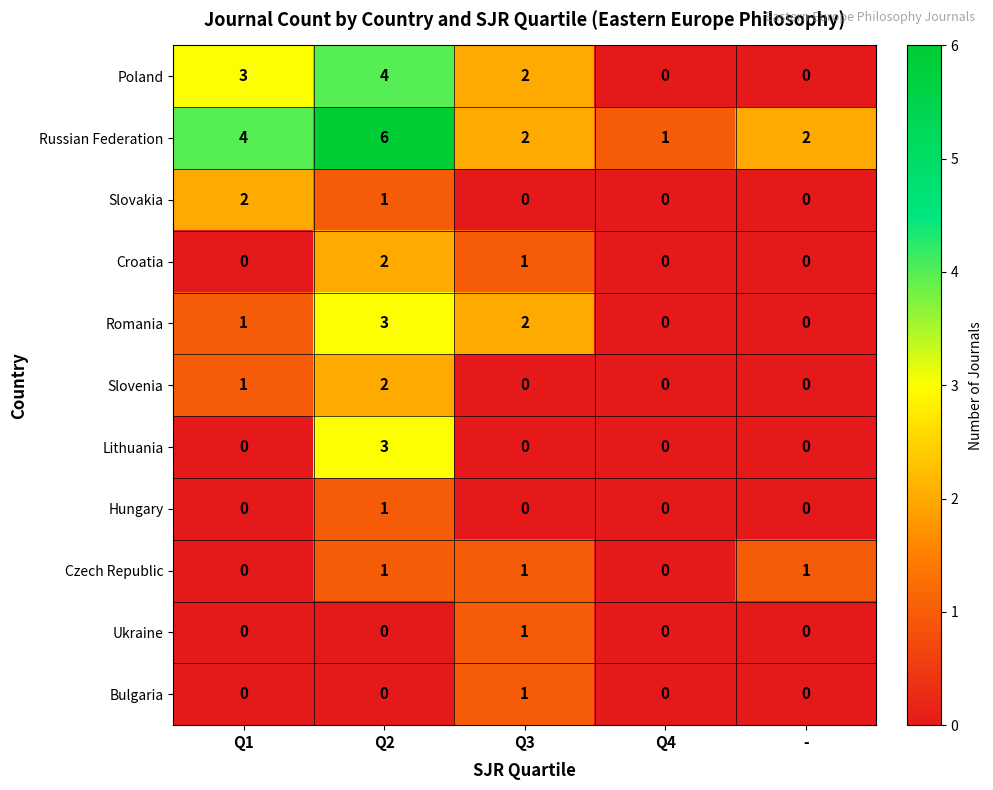

True or false: Lithuania has a value of -2 at Q3.

False